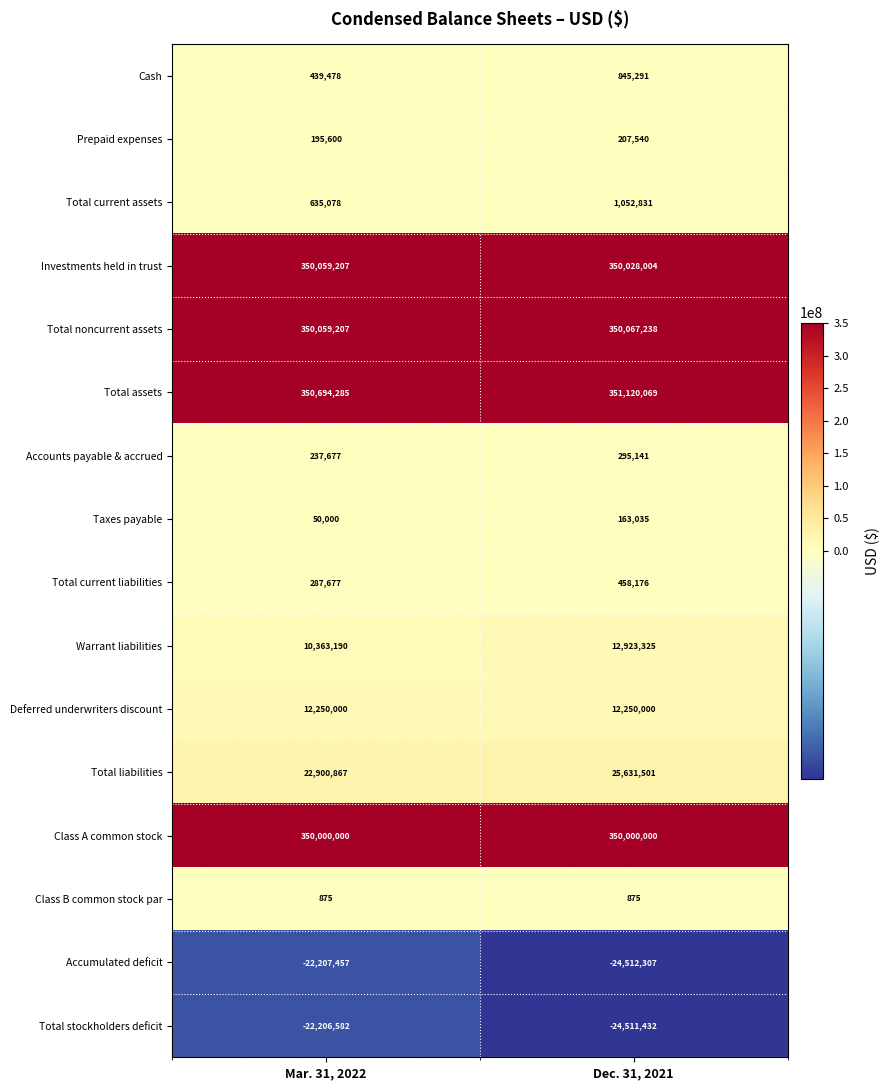

The Accounts payable & accrued series shows 121976 at Mar. 31, 2022. True or false?

False